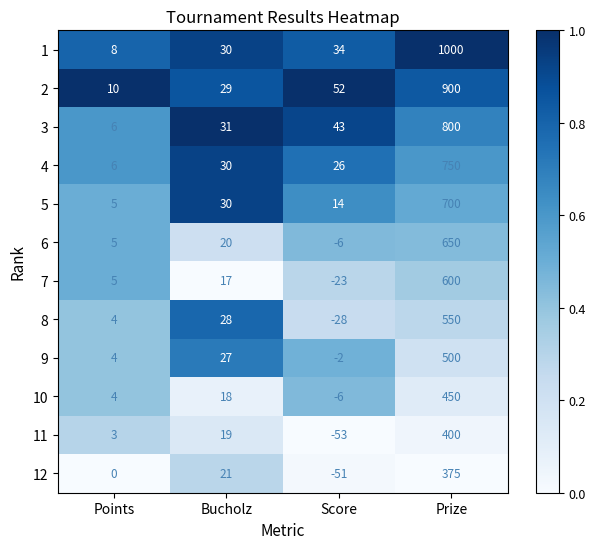

Between Points and Prize, which series saw the biggest shift?

1